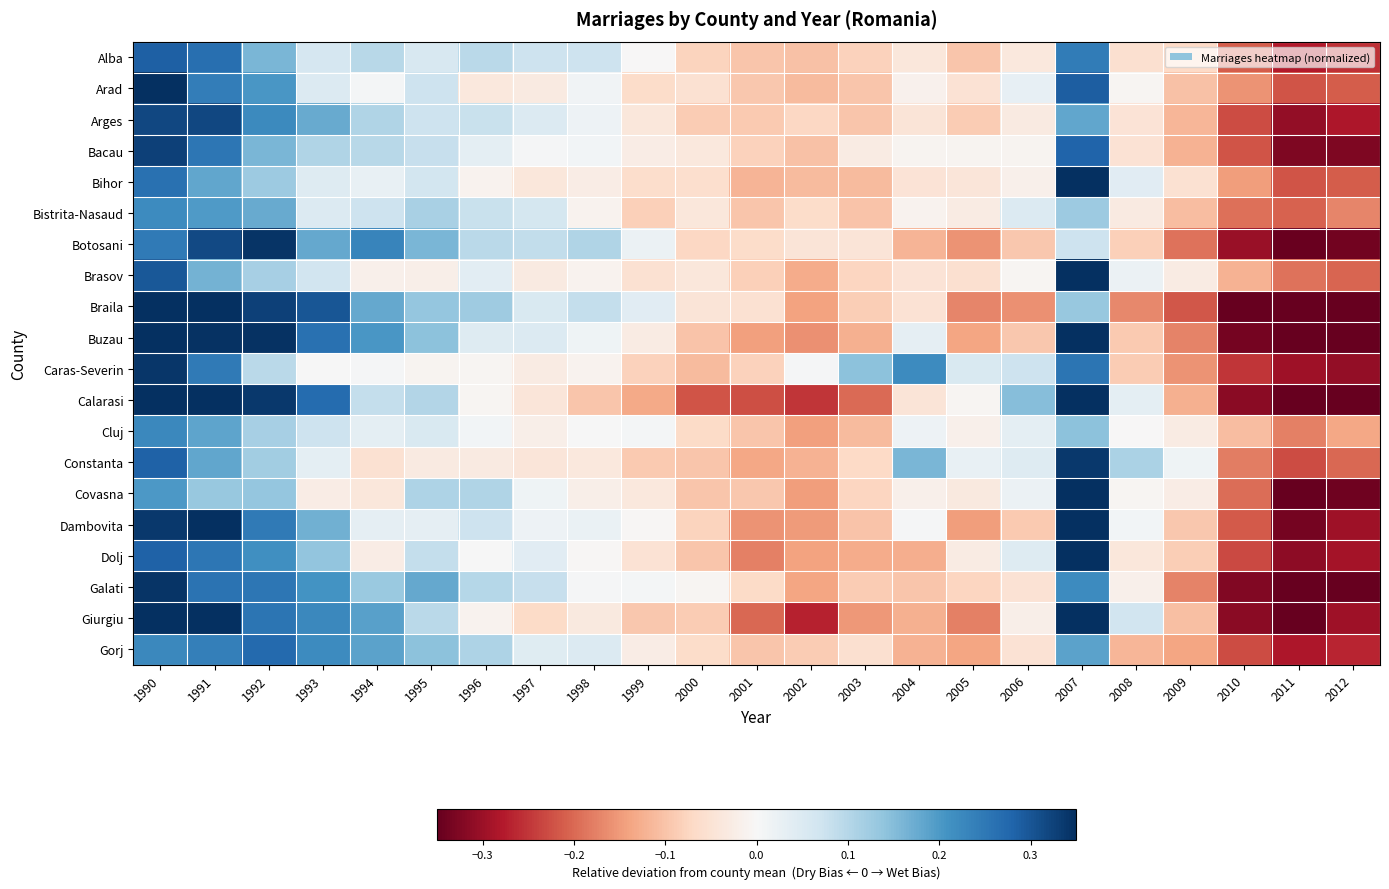

Between 1995 and 1999, which series saw the biggest shift?

Calarasi